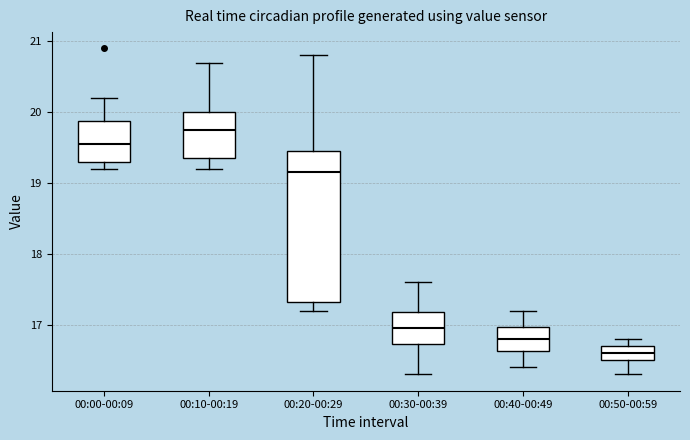

Where is the lower edge of the box for 00:00-00:09 on the y-axis? The values are not printed on the chart, so give them approximately, as read against the axis.

19.3